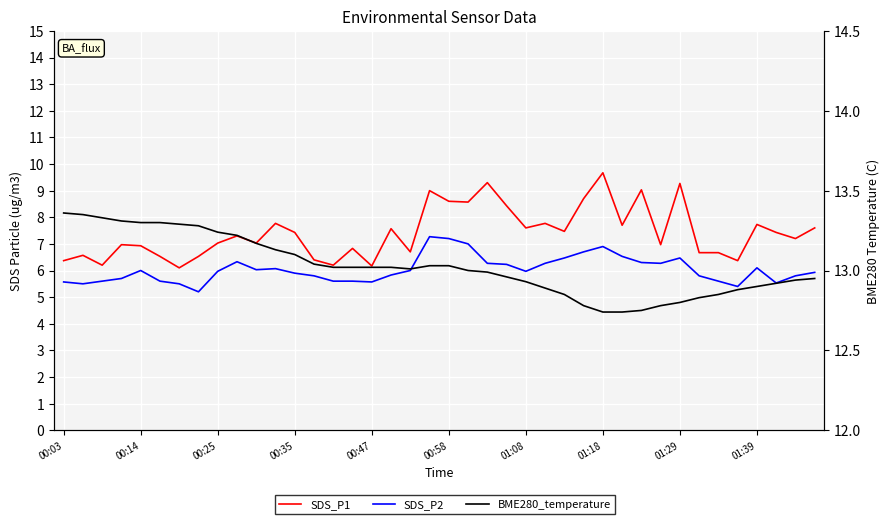

Where is BME280_temperature nearest to the value 13?

21